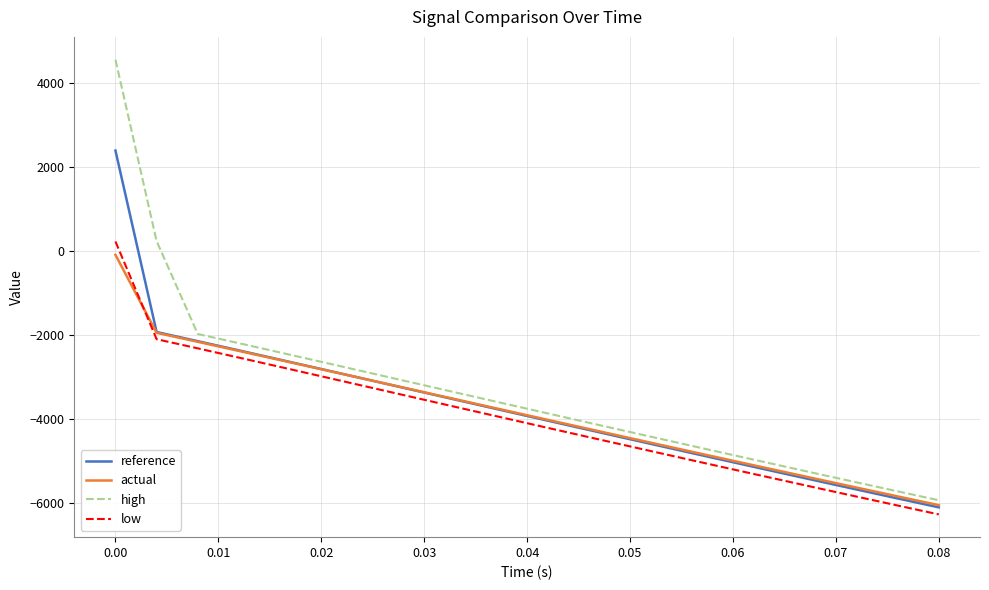

What are all the series names shown in the legend?

reference, actual, high, low